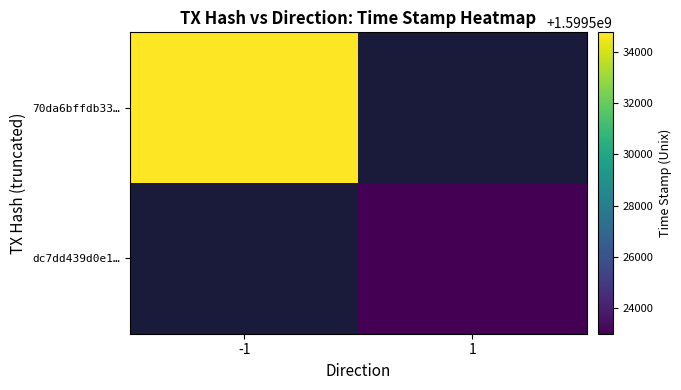

How many values in 70da6bffdb33… are above zero?

1